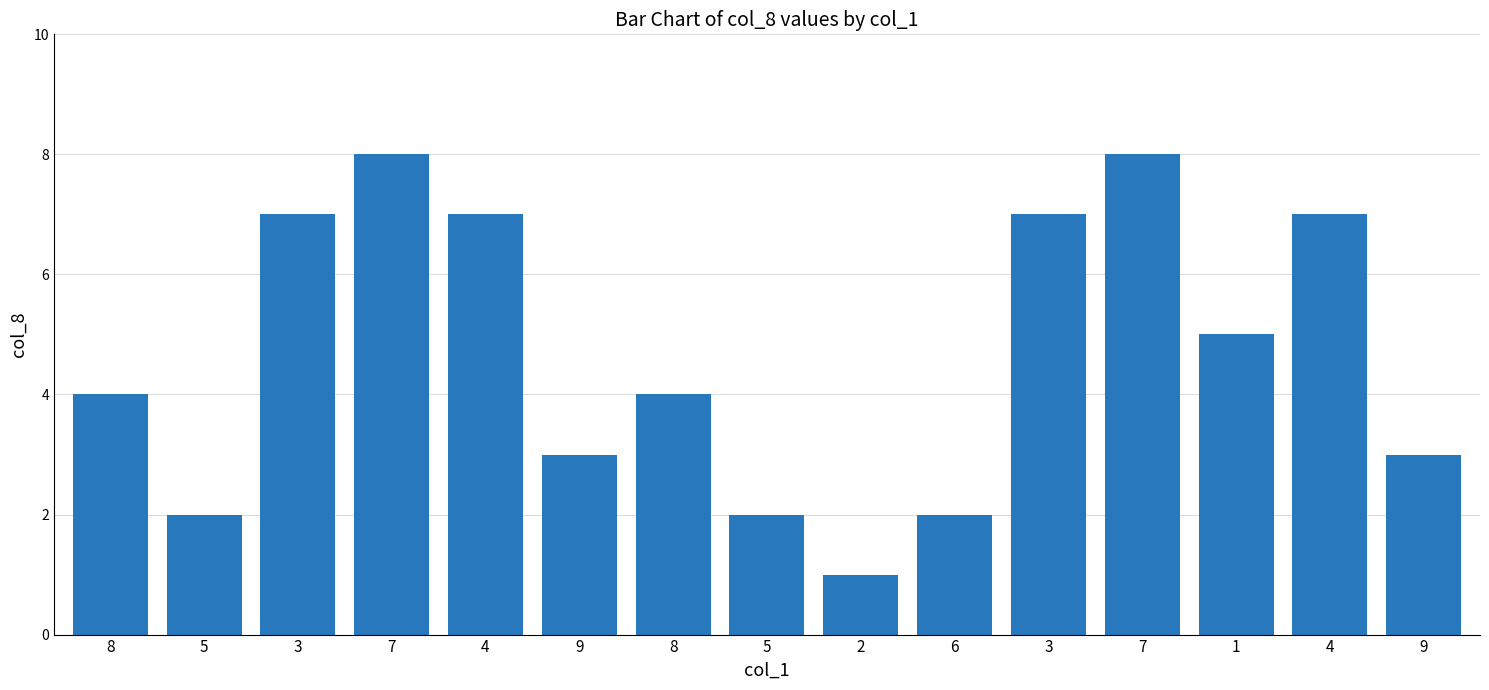

Are the bars horizontal?

No